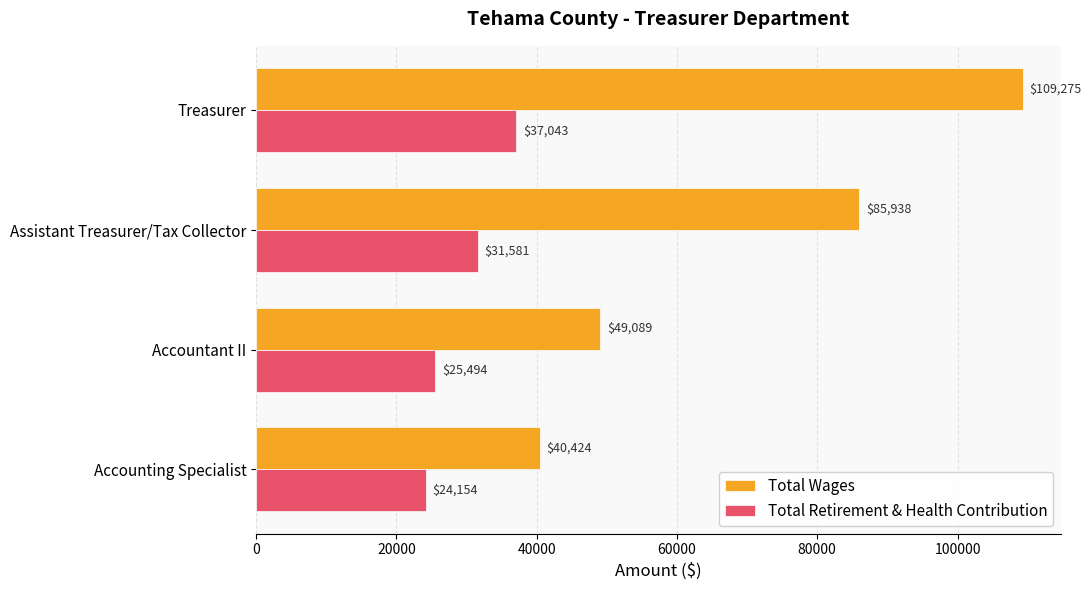

Which series has the largest range (max minus min)?

Total Wages